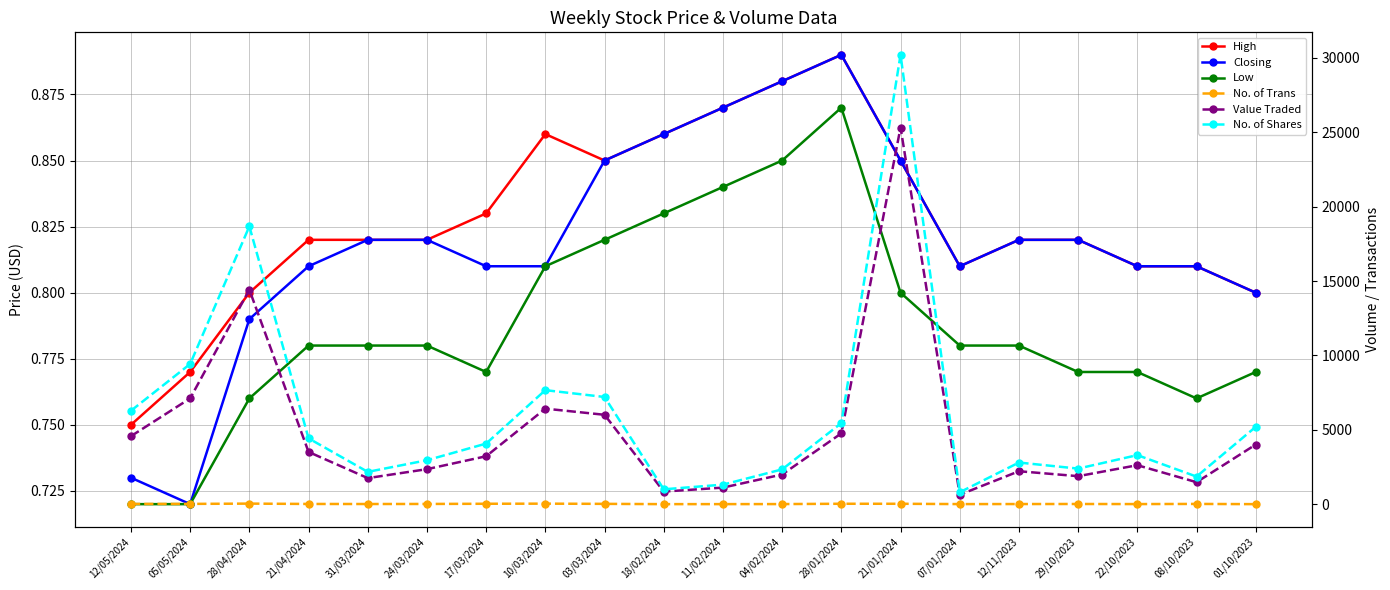

Rank the series by their maximum value, from highest to lowest.

No. of Shares, Value Traded, No. of Trans, High, Closing, Low